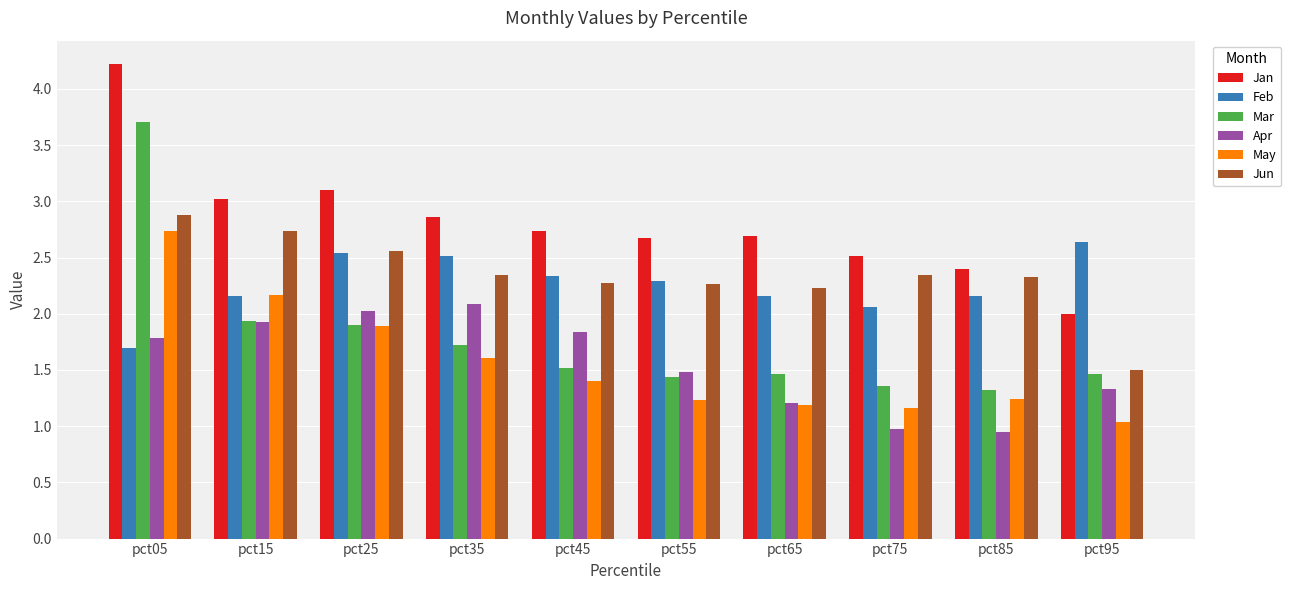

At which category is the sum across all series the highest?

pct05